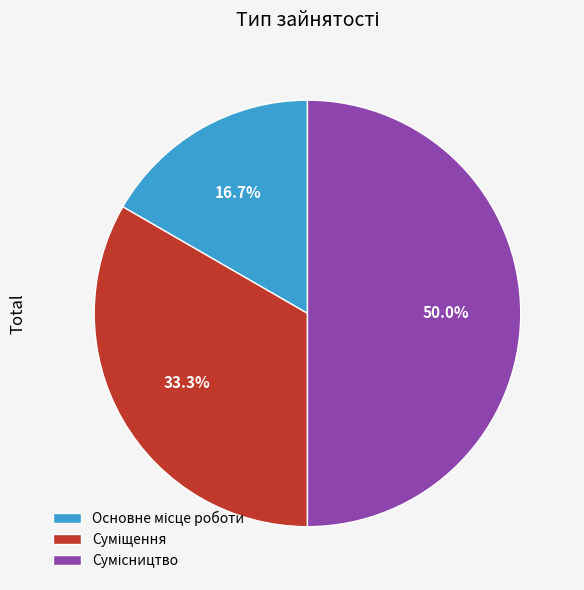

Which slice is the largest?

Сумісництво